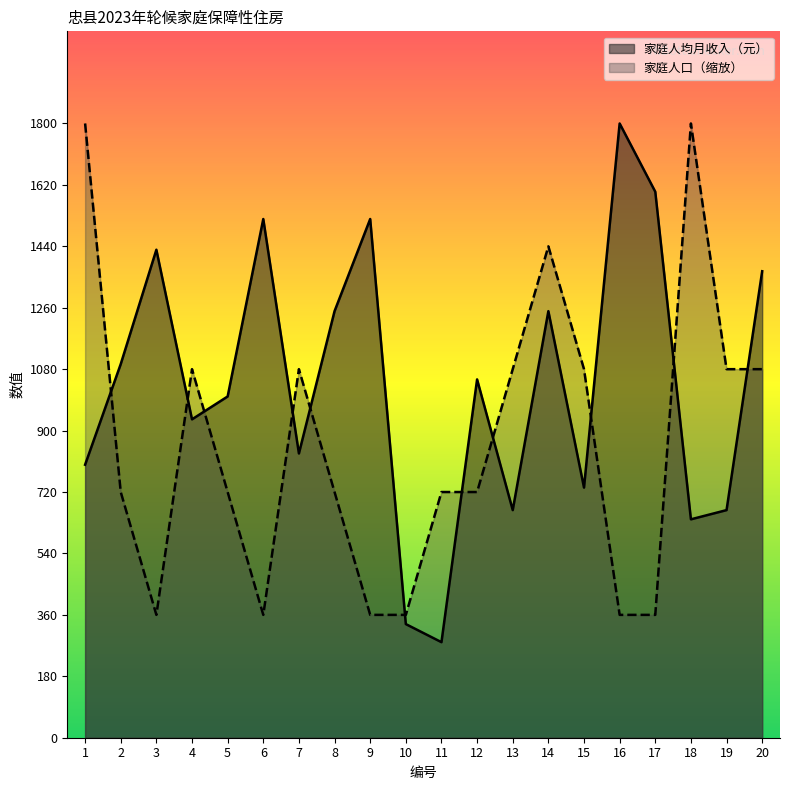

Which series has the largest total across all categories?

家庭人均月收入（元）